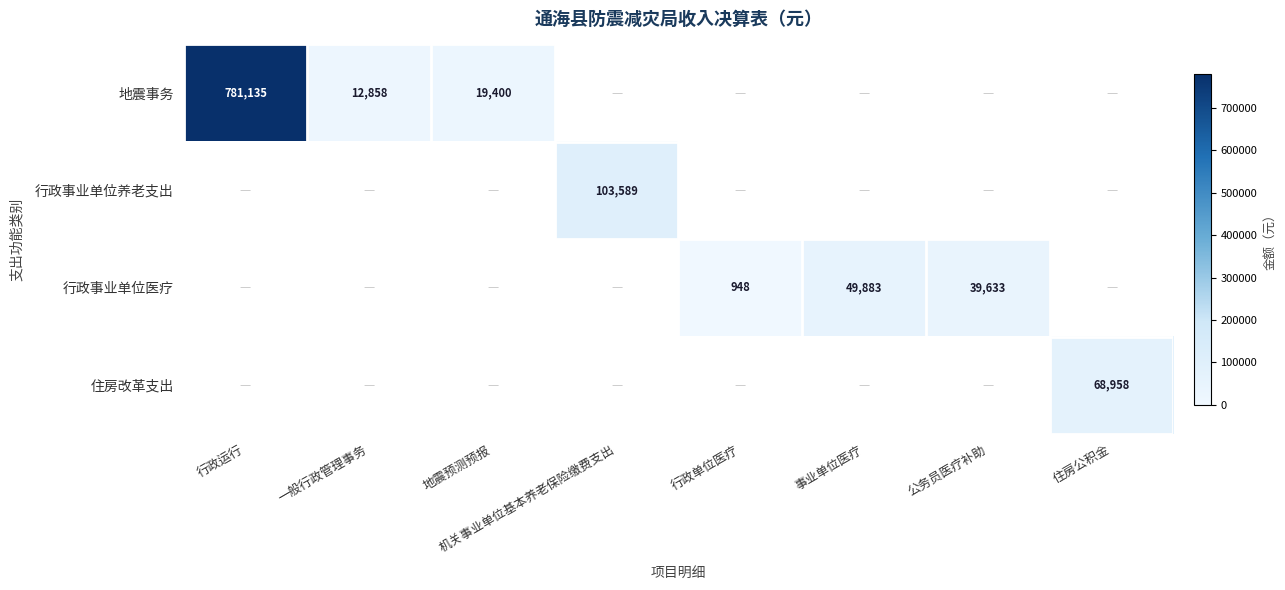

The 行政事业单位医疗 series shows 27014 at 事业单位医疗. True or false?

False